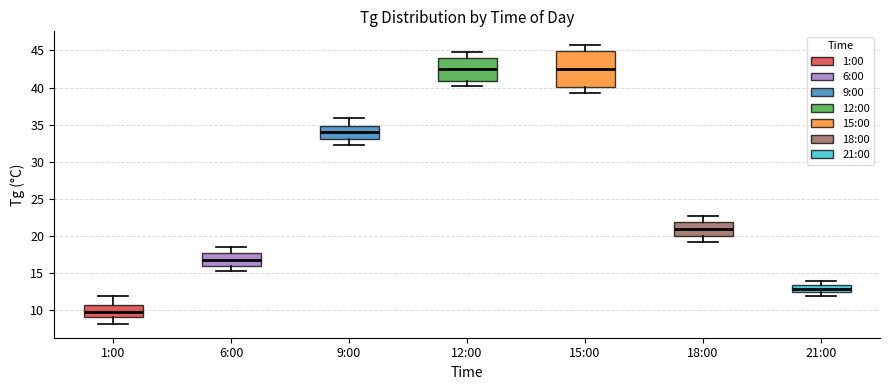

Reading left to right, read every box against the y-axis: the position of its median line, the range the box covers, and the ends of its whiskers. The values are not printed on the chart, so give them approximately, as read against the axis.

1:00: median 10.0, box 9.0 to 10.5, whiskers 8.0 to 12.0
6:00: median 17.0, box 16.0 to 17.5, whiskers 15.5 to 18.5
9:00: median 34.0, box 33.0 to 35.0, whiskers 32.5 to 36.0
12:00: median 42.5, box 41.0 to 44.0, whiskers 40.0 to 45.0
15:00: median 42.5, box 40.0 to 45.0, whiskers 39.5 to 45.5
18:00: median 21.0, box 20.0 to 22.0, whiskers 19.0 to 22.5
21:00: median 13.0, box 12.5 to 13.5, whiskers 12.0 to 14.0